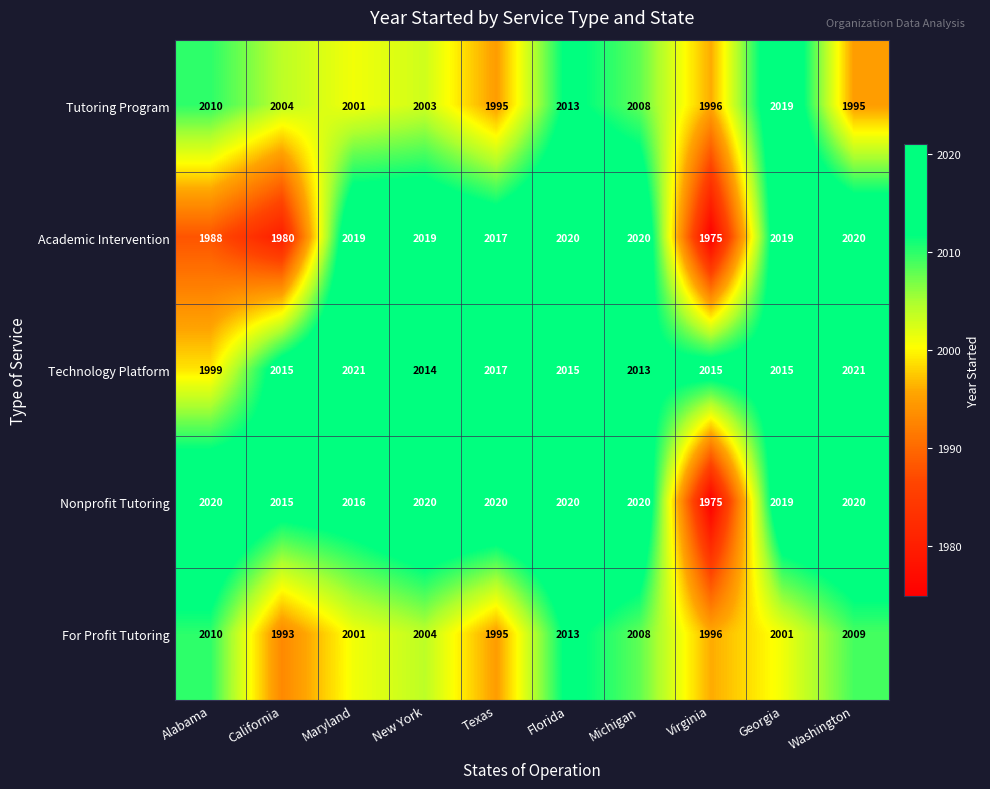

What is the approximate value of Technology Platform at Virginia?

2015